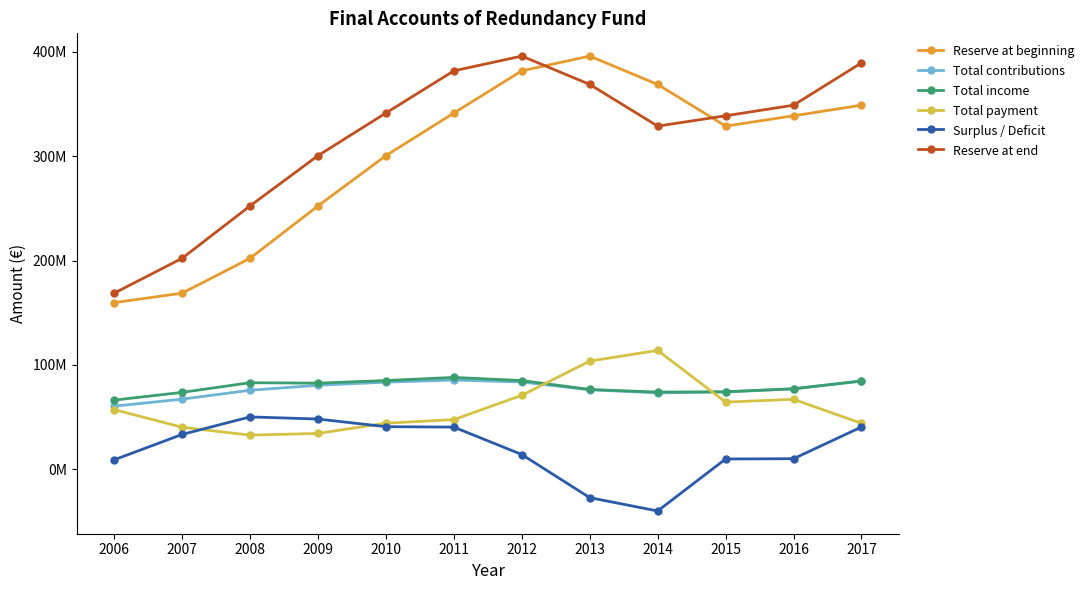

What are all the series names shown in the legend?

Reserve at beginning, Total contributions, Total income, Total payment, Surplus / Deficit, Reserve at end